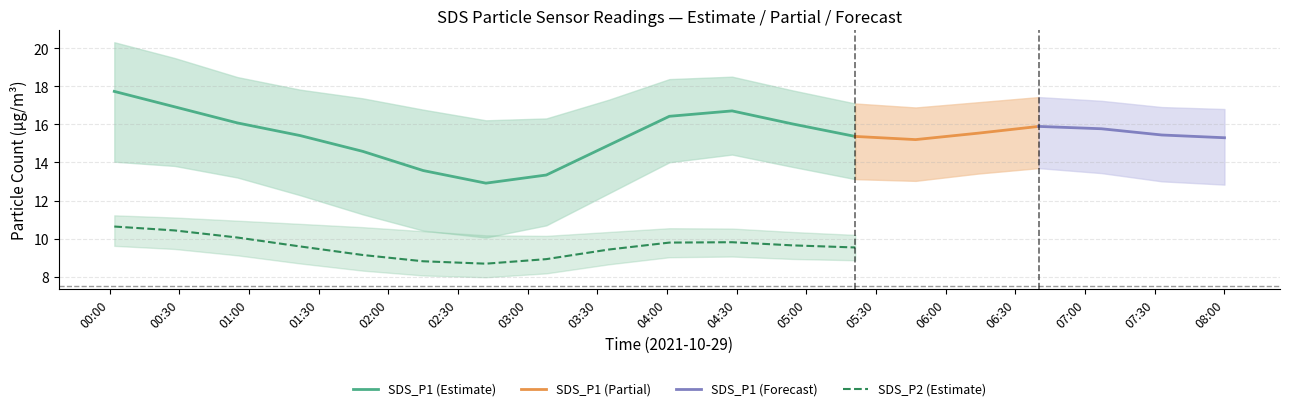

Between 2021/10/29 00:02 and 2021/10/29 05:21, which is larger?

2021/10/29 00:02